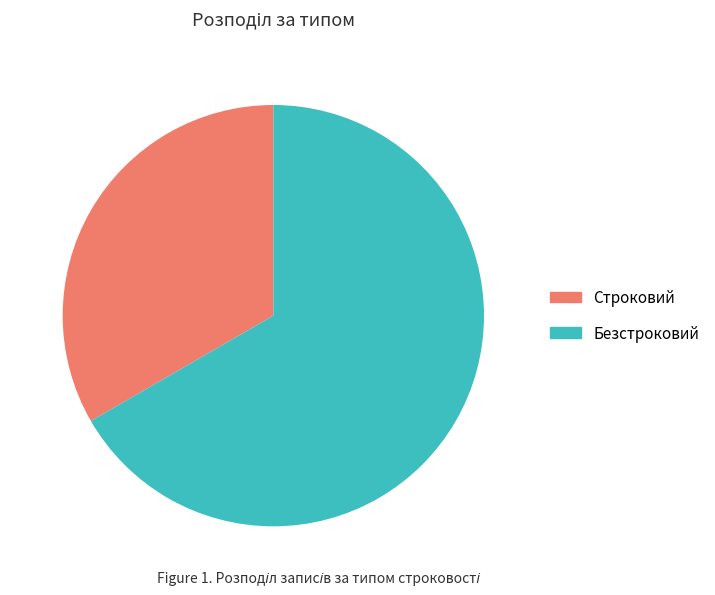

What is the ratio of the value at Безстроковий to the value at Строковий?

2.0